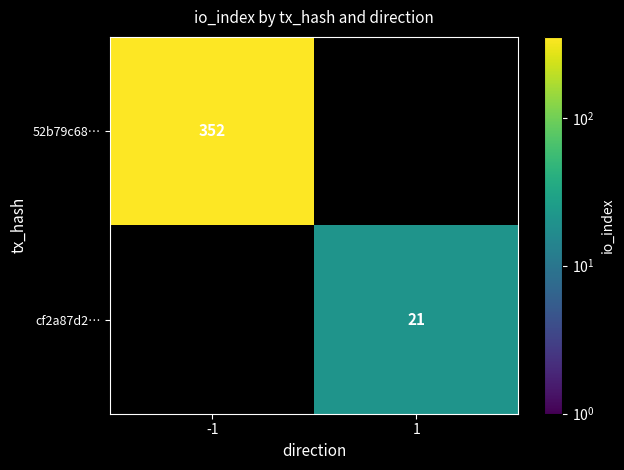

At which category does the chart reach its minimum across all series?

1